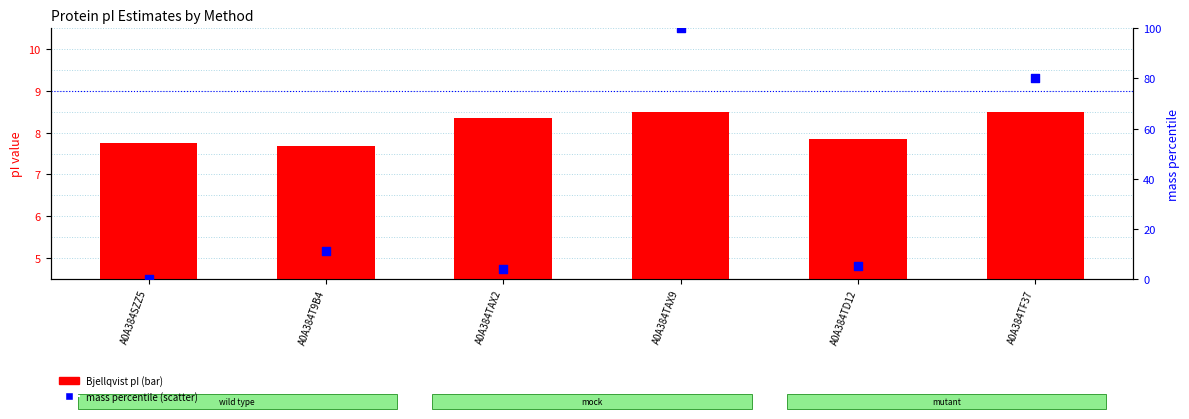

What is the total value across all series at A0A384TF37?

88.7